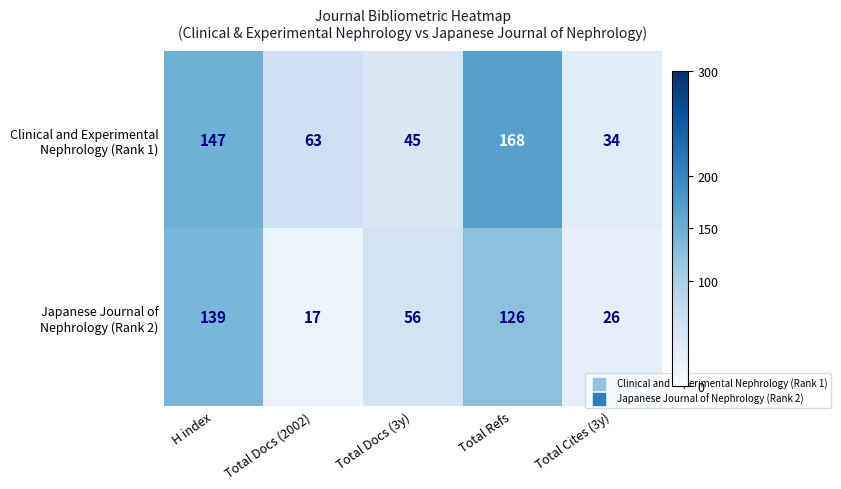

What is the smallest value displayed?

17